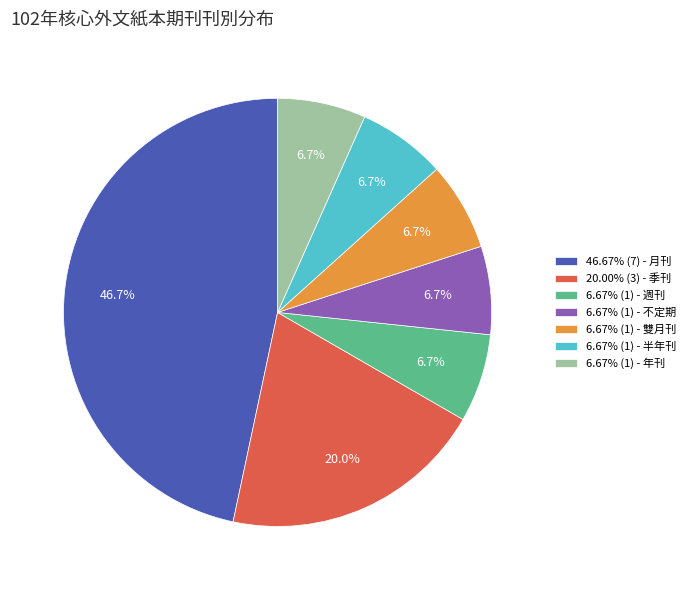

What percentage is NOT represented by 6.67% (1) - 不定期?

93.3%